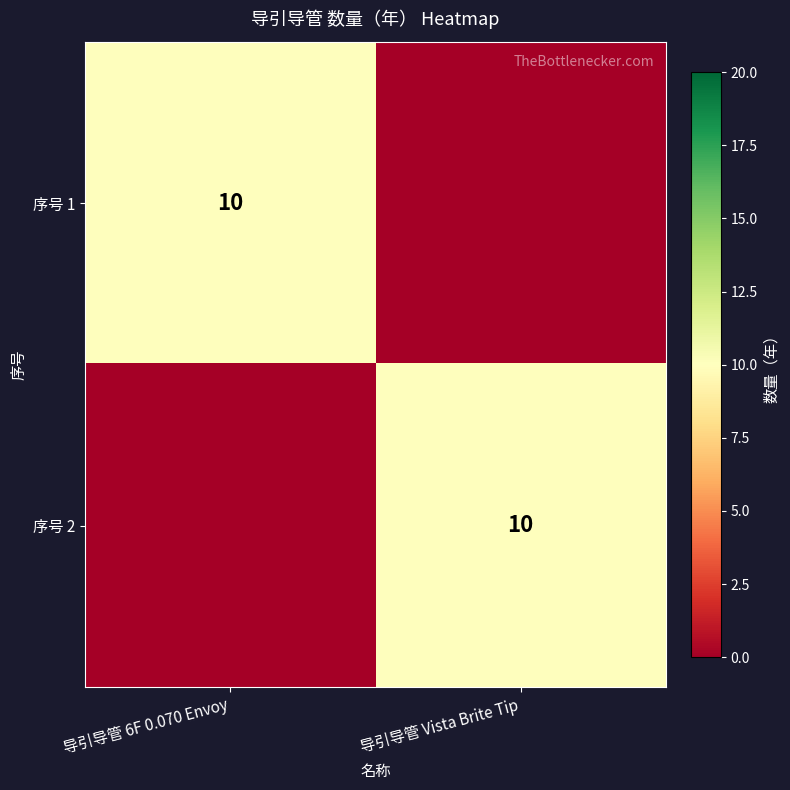

Is it true that 序号 1 equals 10 at 导引导管 6F 0.070 Envoy?

True